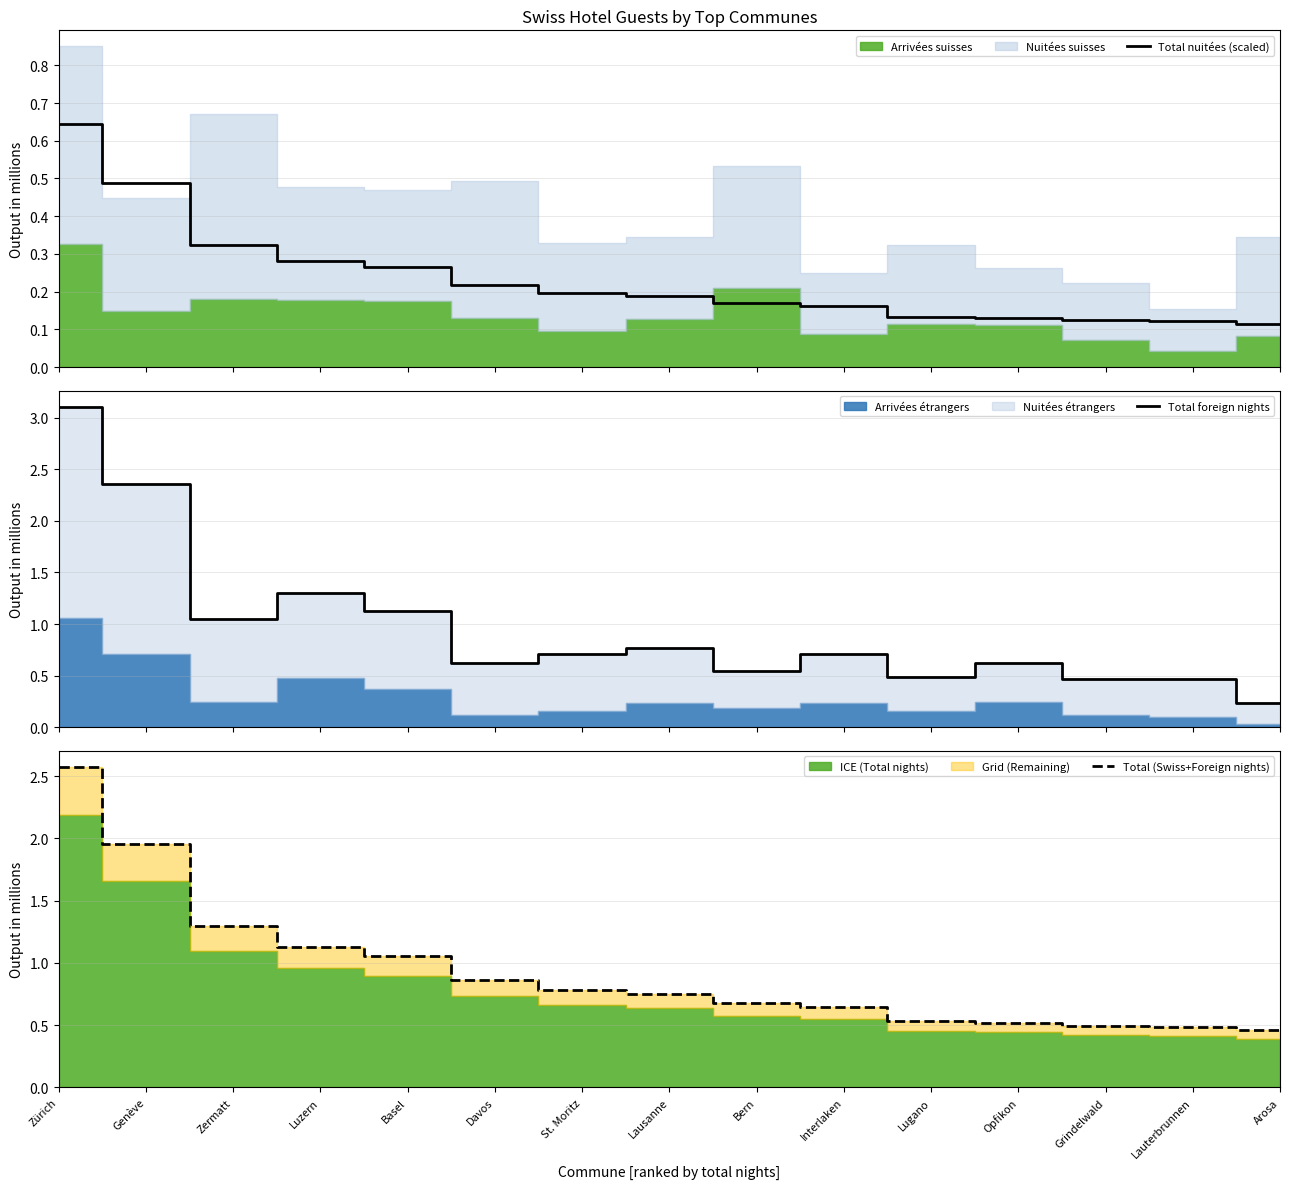

Where do Total (Swiss+Foreign nights) and Total foreign nights first cross each other?

Genève and Zermatt